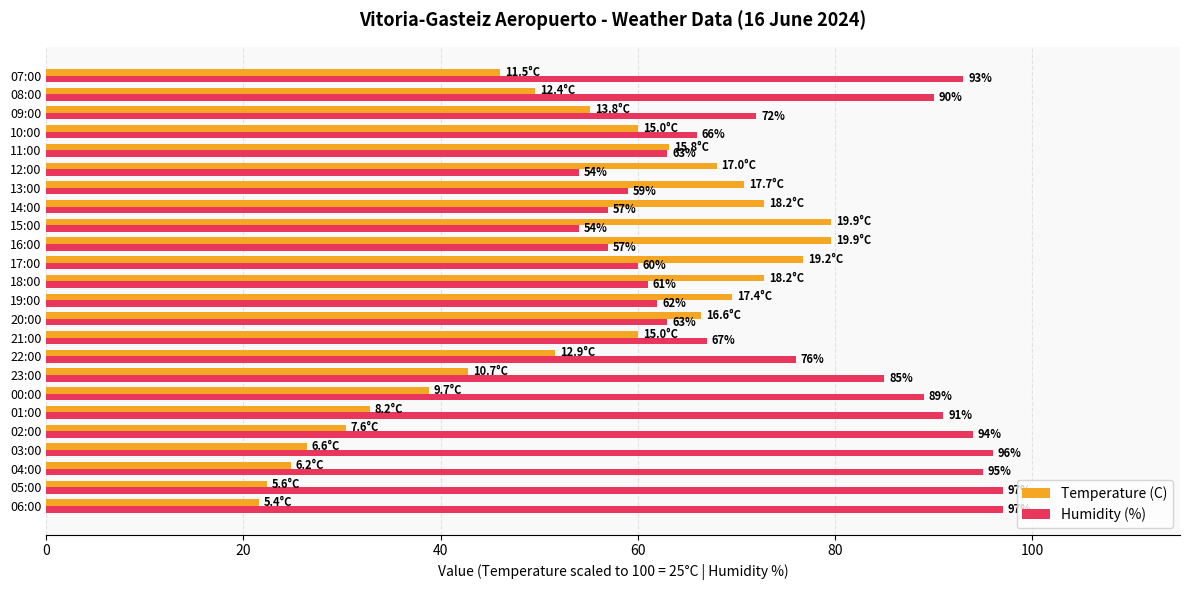

List the series in order of their overall mean, highest first.

Humidity (%), Temperature (C)